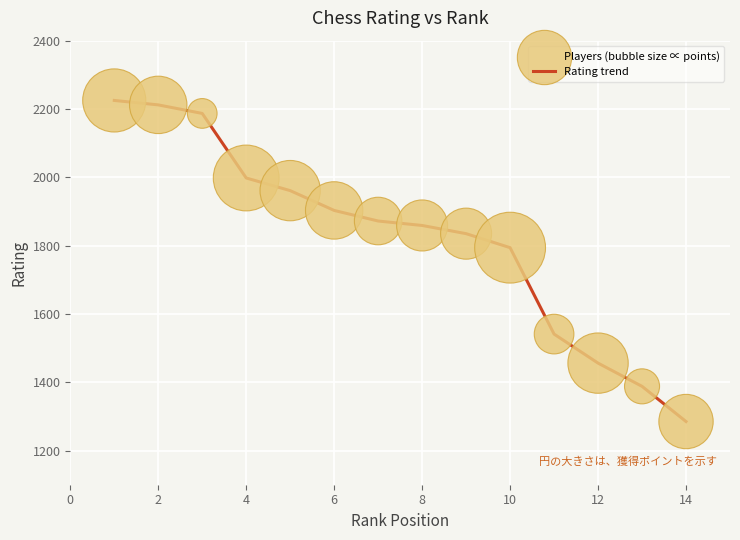

What is the smallest value displayed?

1285